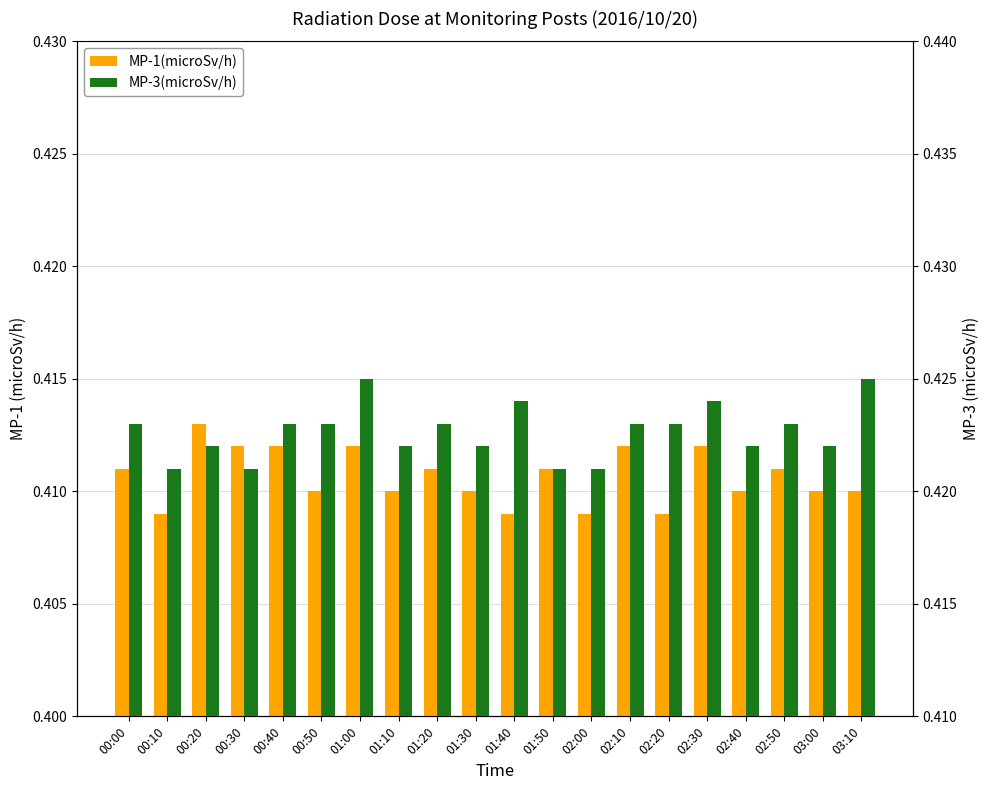

List the series in order of their overall mean, lowest first.

MP-1(microSv/h), MP-3(microSv/h)